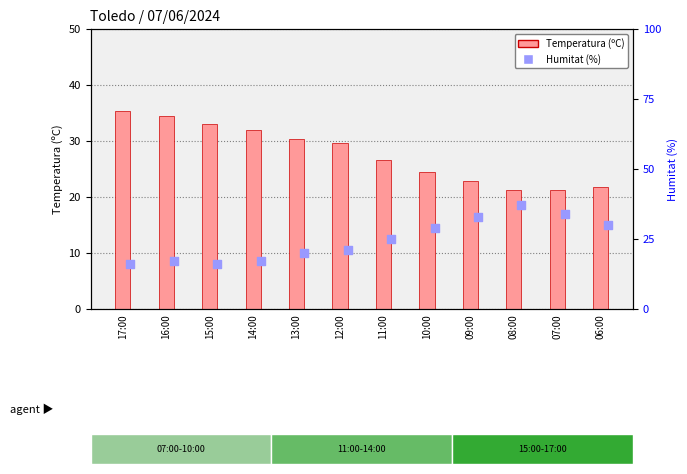

Which series has the widest spread of Y values?

Humitat (%)